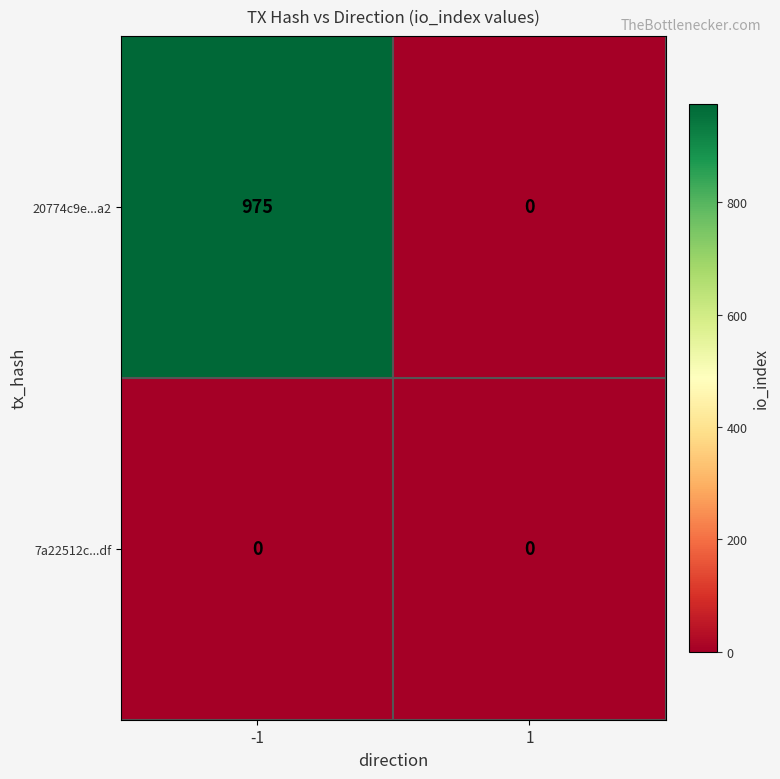

What is the sum of the 20774c9e...a2 values at 1 and -1?

975